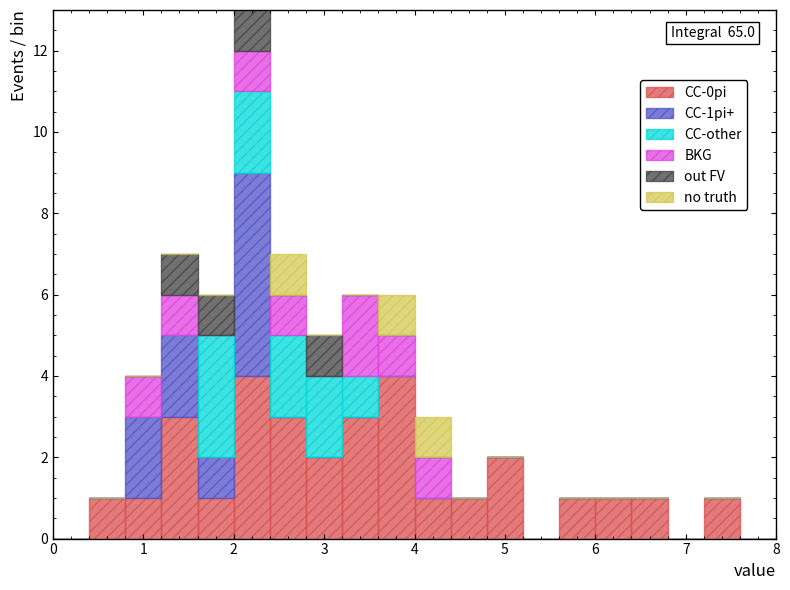

Which range on the x-axis has the tallest stacked bar (by total height)?

2.0 to 2.4